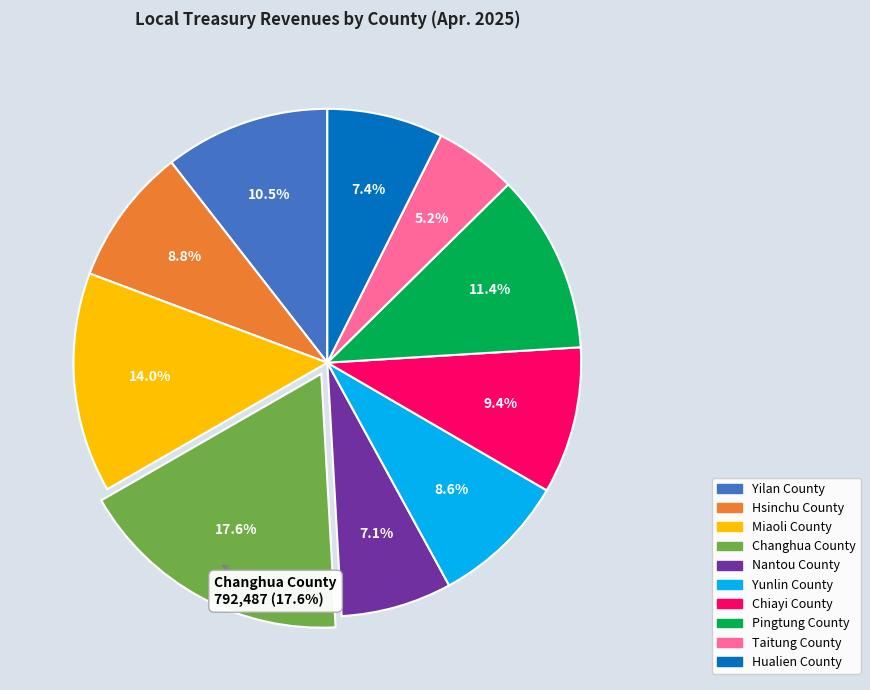

Is it true that Hsinchu County is 17% of the pie?

False